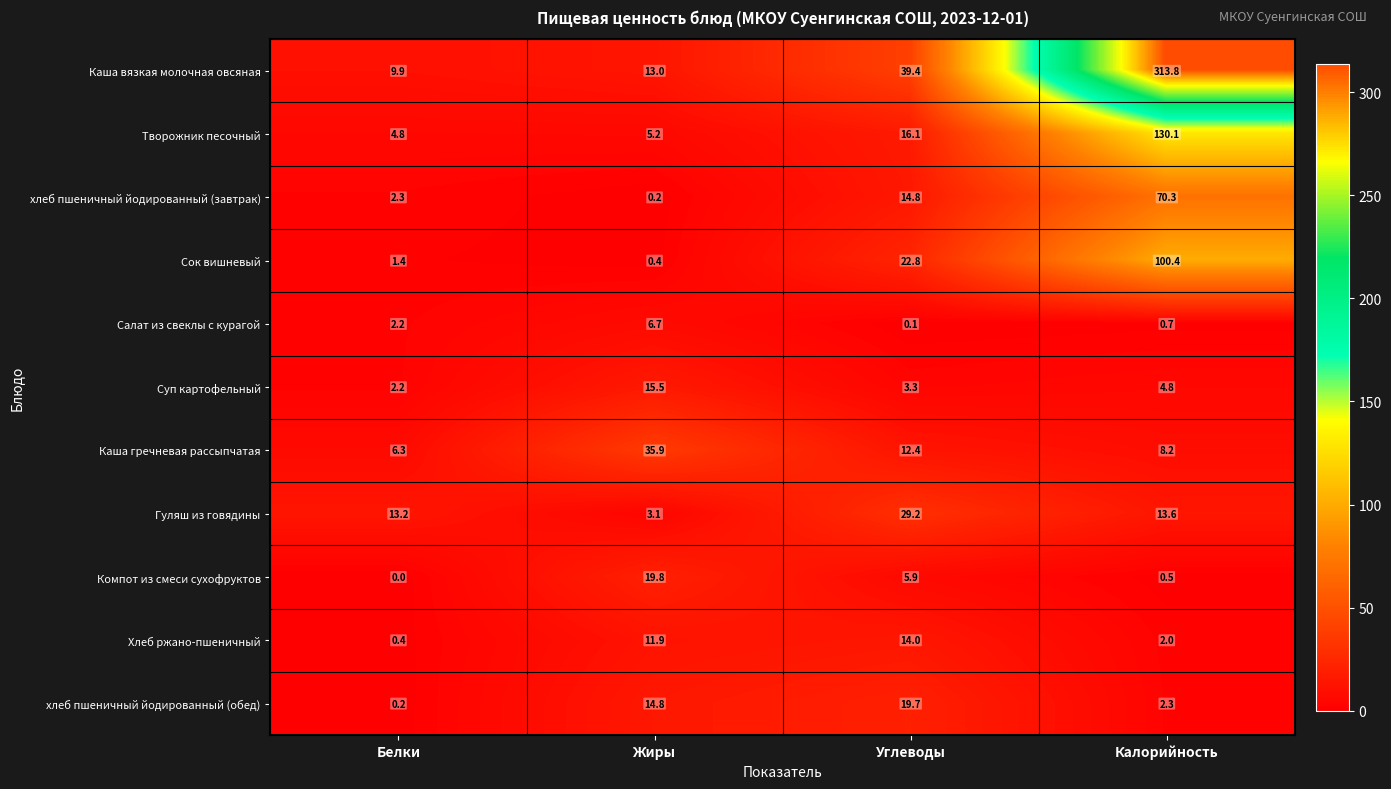

At which label is Каша вязкая молочная овсяная closest to 161?

Углеводы